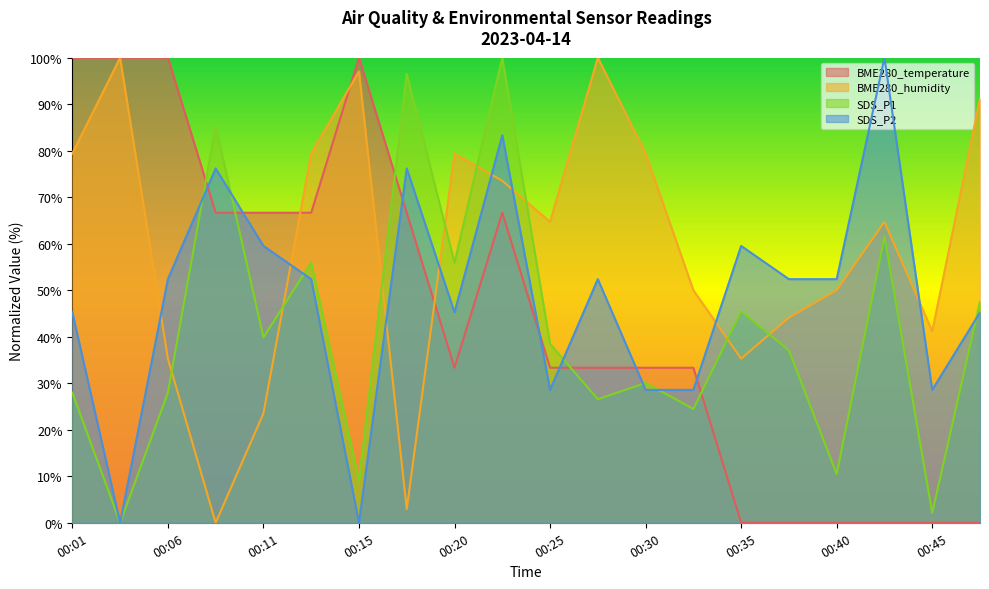

Is it true that BME280_temperature equals 100.0 at 00:03?

True